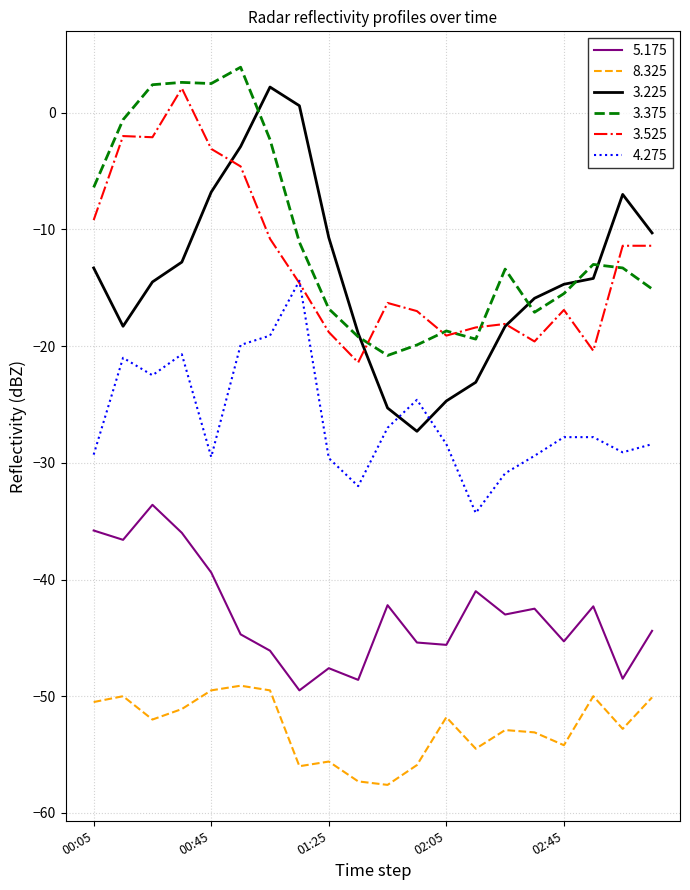

Which series has the largest range (max minus min)?

3.225